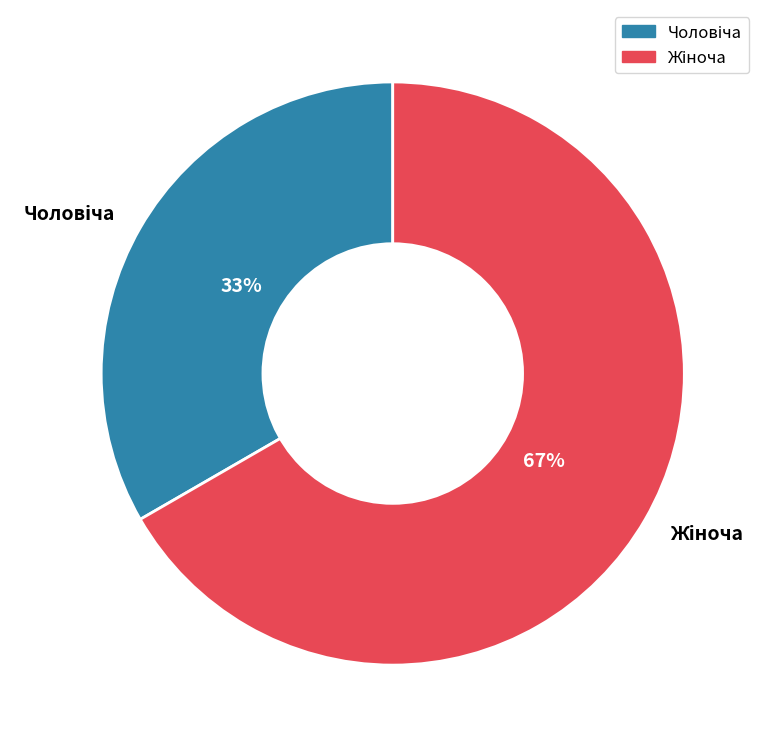

Is there a majority slice in this chart?

Yes